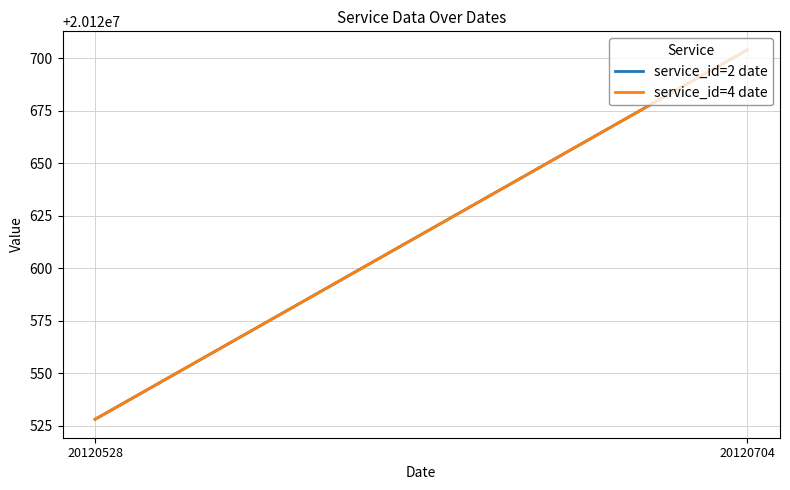

Between 20120528 and 20120704, which series saw the biggest shift?

service_id=2 date